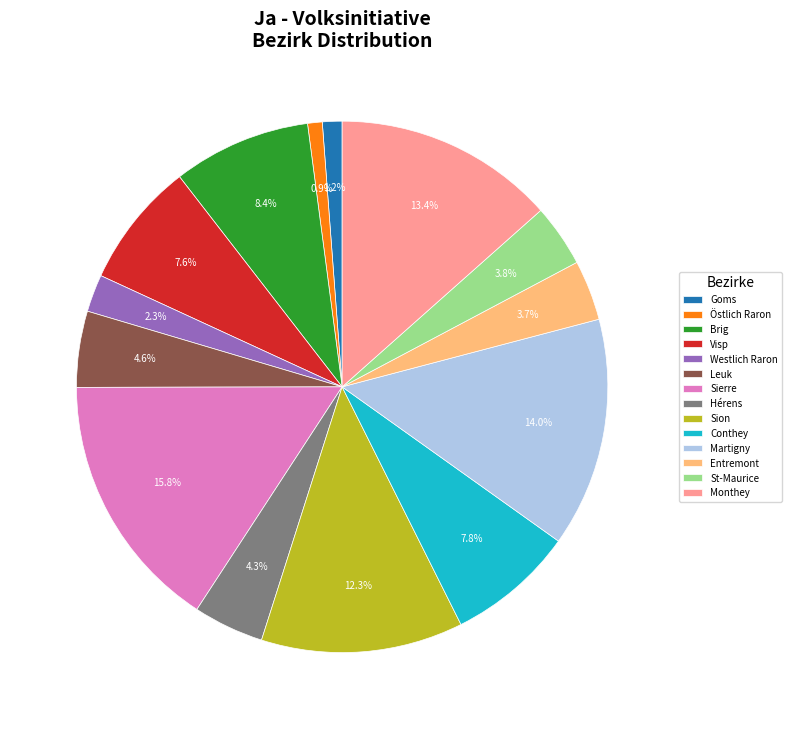

What percentage is the Goms slice, to the nearest percent?

1%